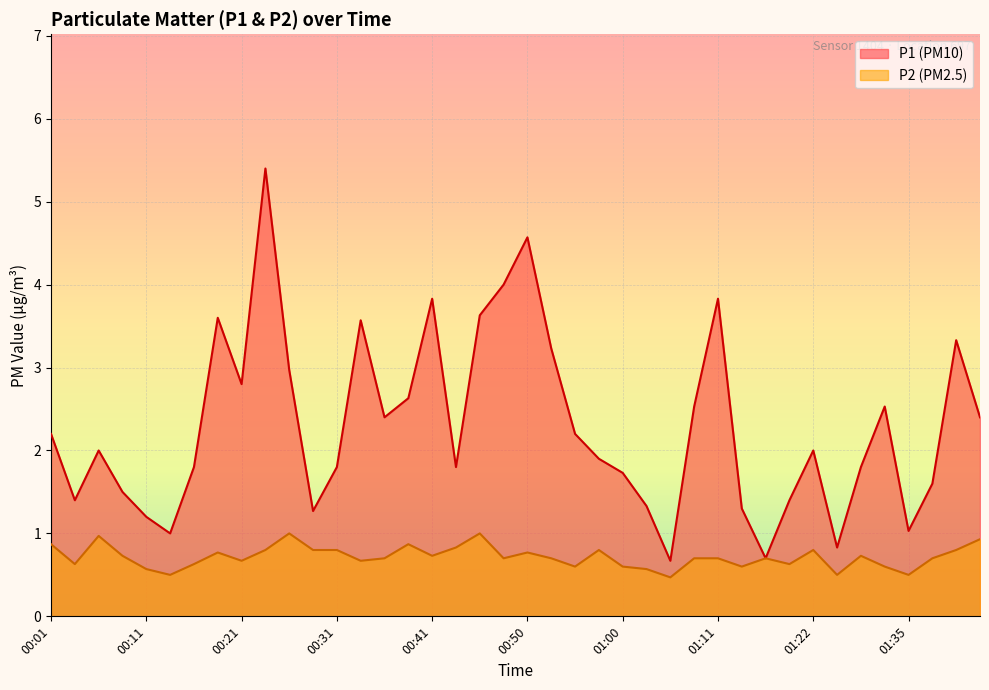

How many data points does each series have?

40